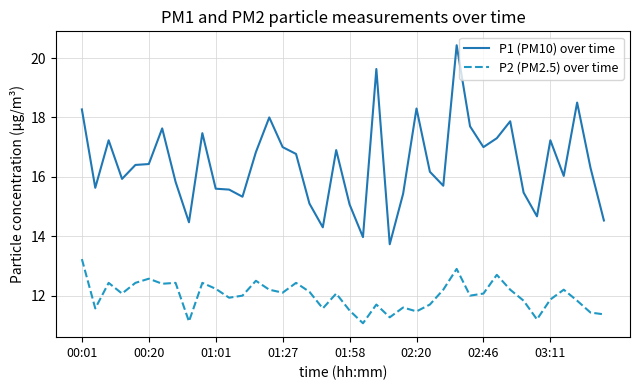

True or false: P1 (PM10) over time and P2 (PM2.5) over time cross at least once.

False